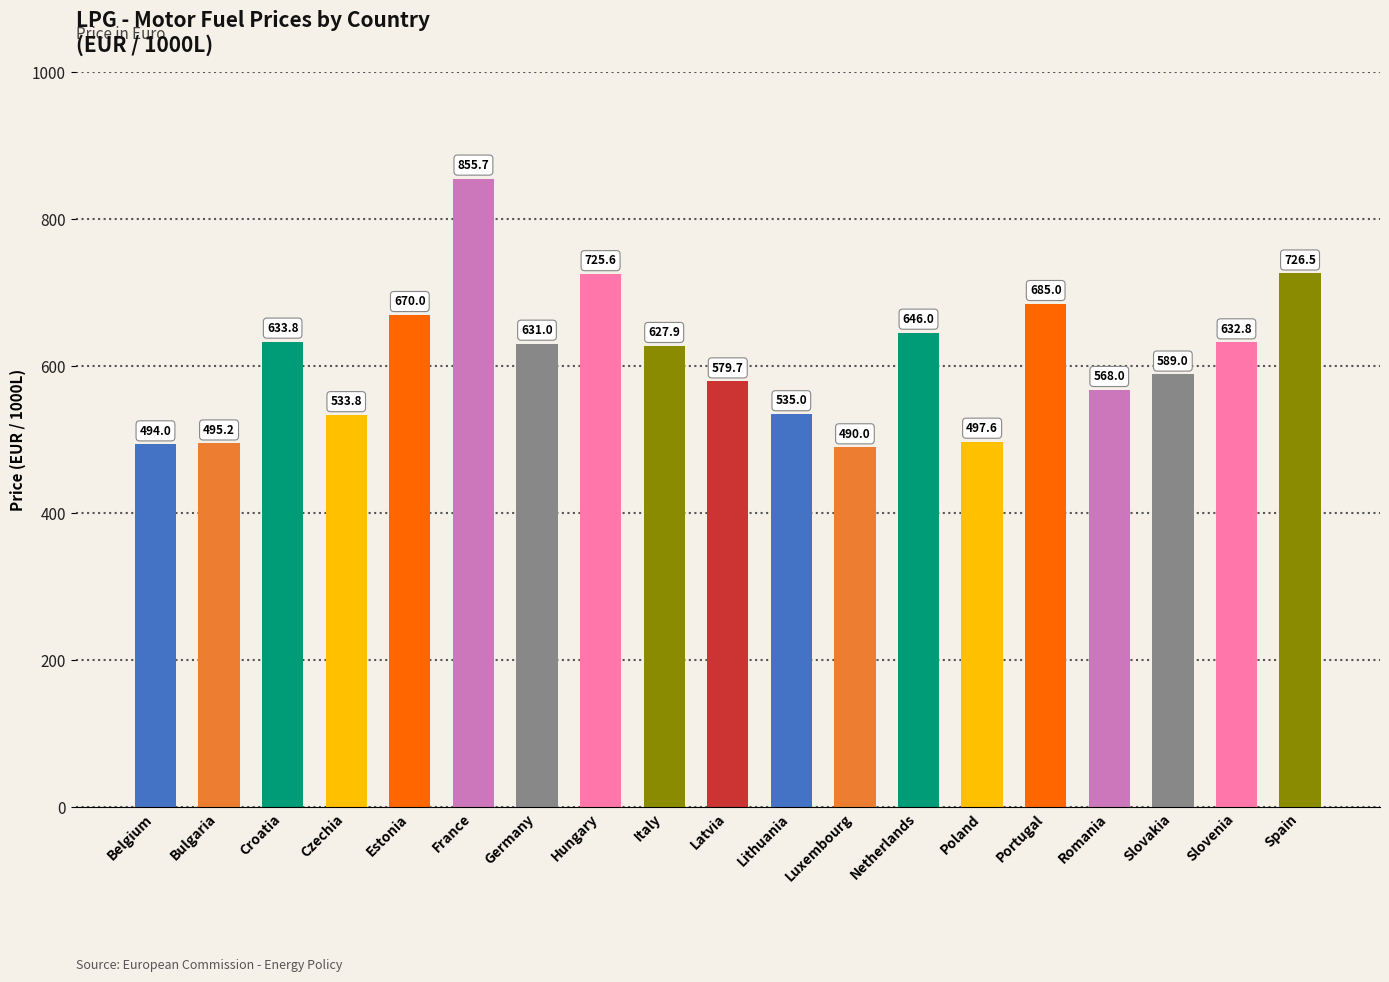

What is the difference between the second highest and minimum values?

236.5